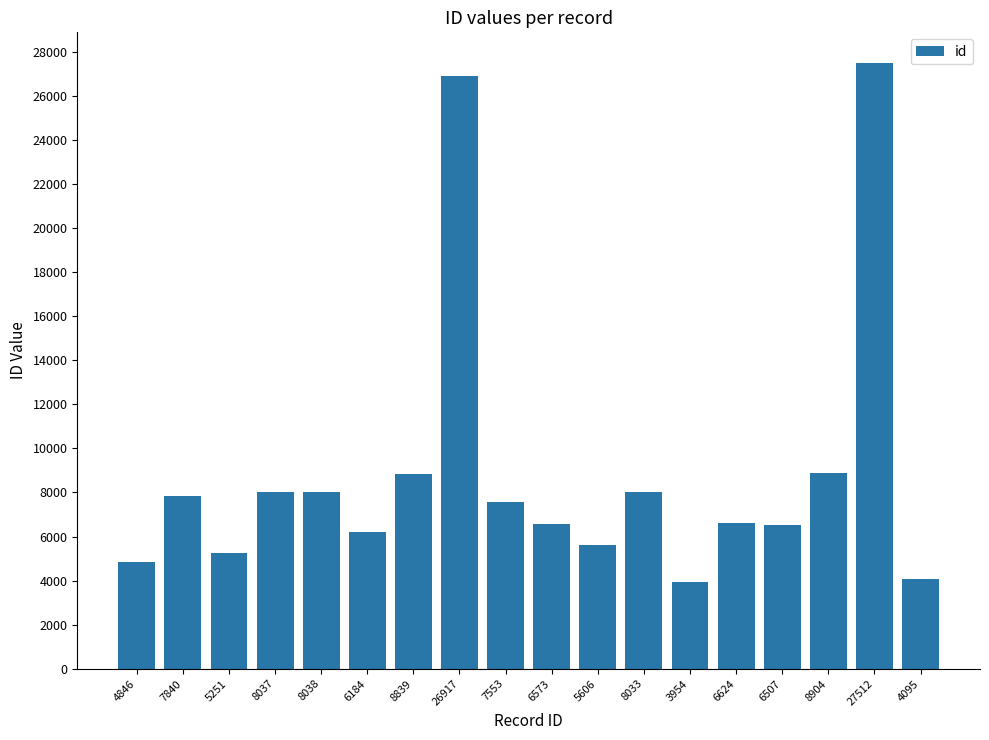

Approximately how many times larger is the value at 8839 compared to 6184?

1.4